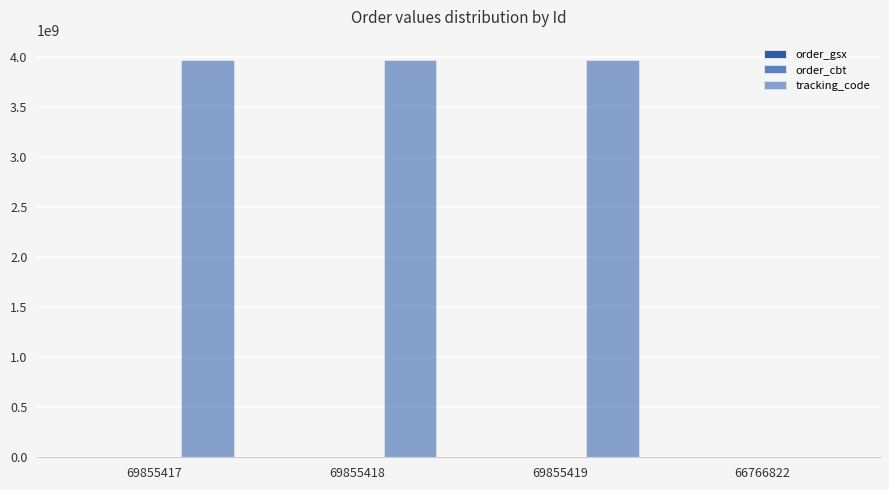

What is the spread (max minus min) of values at 69855418?

3972563974